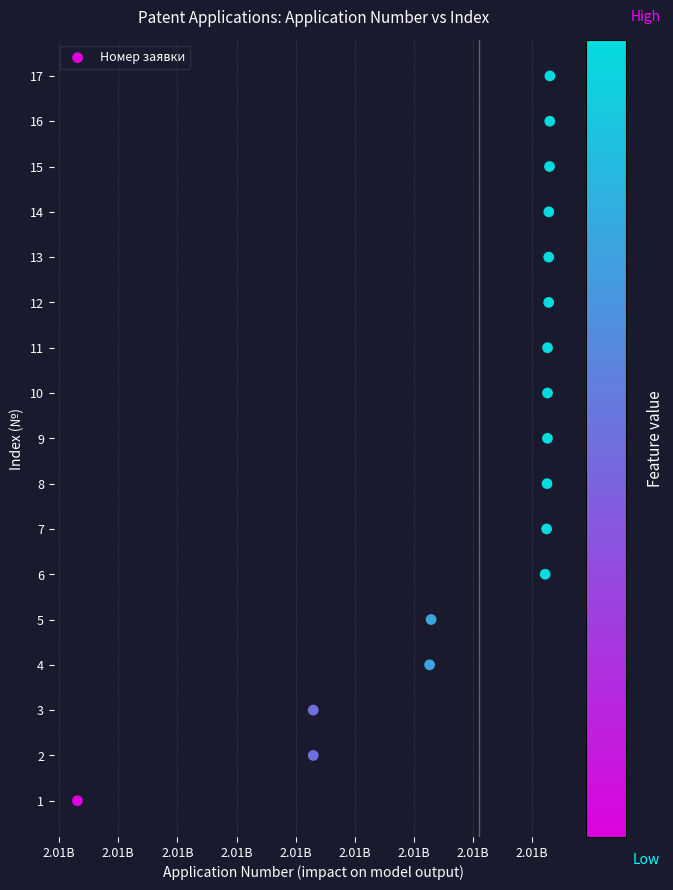

What is the range of X values (max minus min)?

3996063